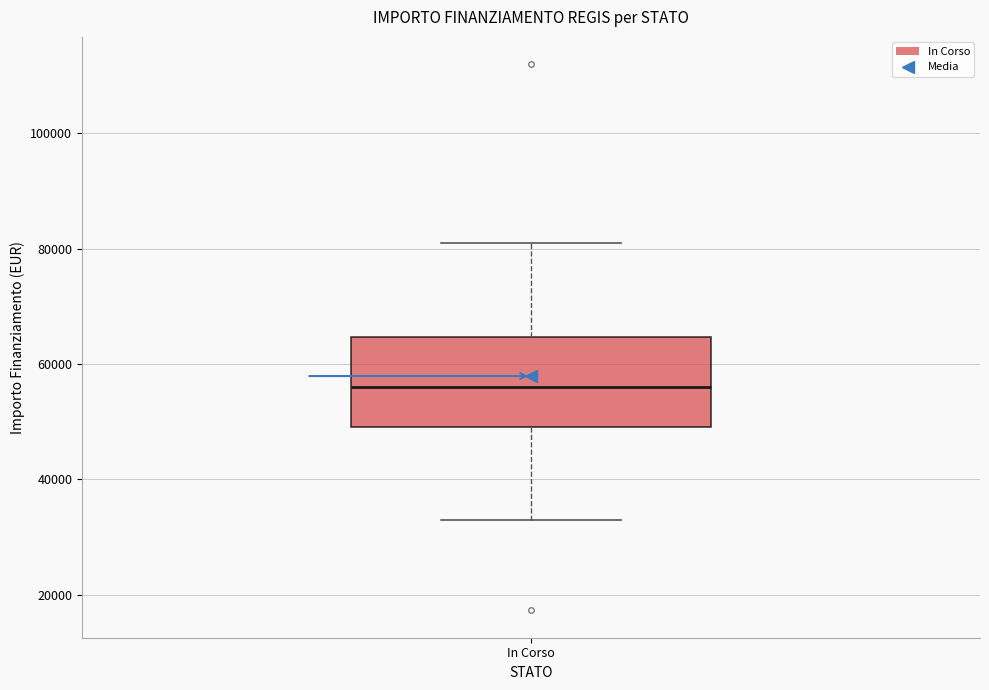

Read this box plot against the y-axis: the position of the median line, the range covered by the box, and the ends of both whiskers. The values are not printed on the chart, so give them approximately, as read against the axis.

median 56000, box 50000 to 64000, whiskers 32000 to 80000